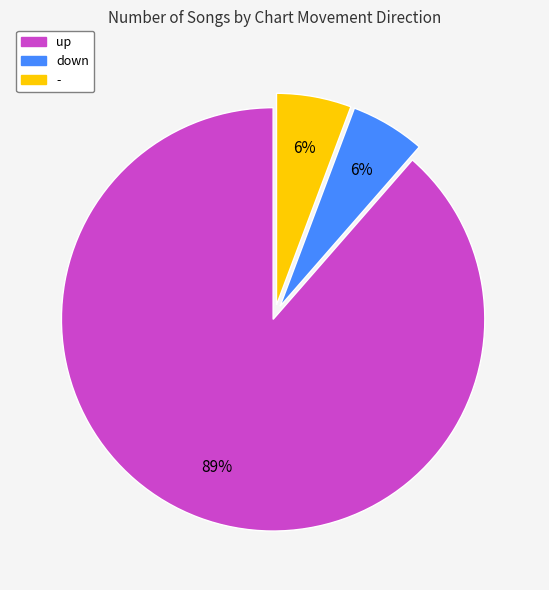

To the nearest percent, what is the average slice percentage?

33%